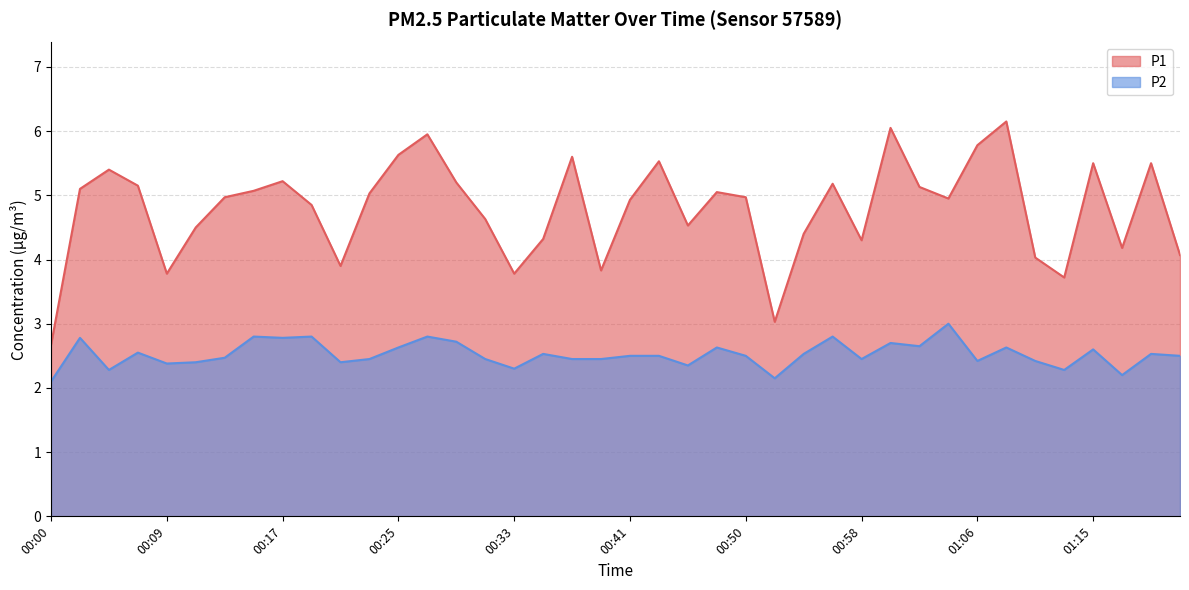

True or false: P1 and P2 intersect in this chart.

False